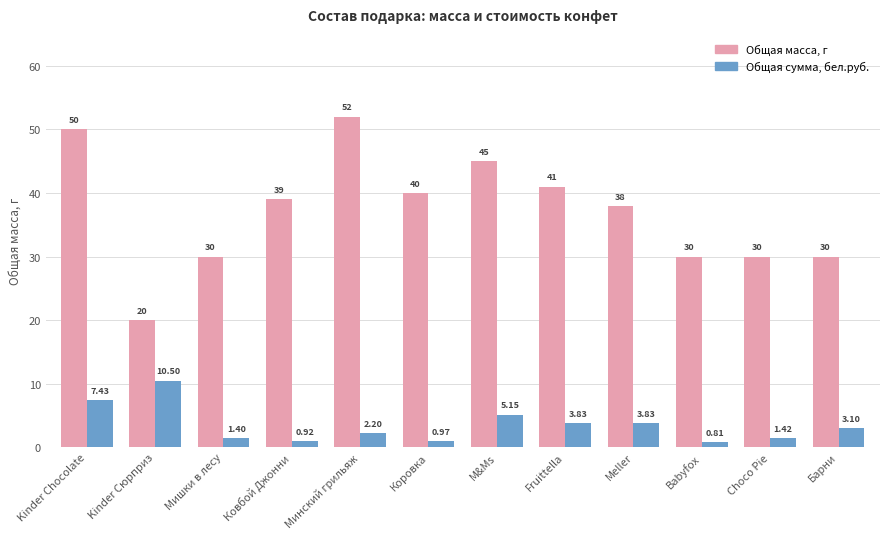

What is the spread (max minus min) of values at Meller?

34.2